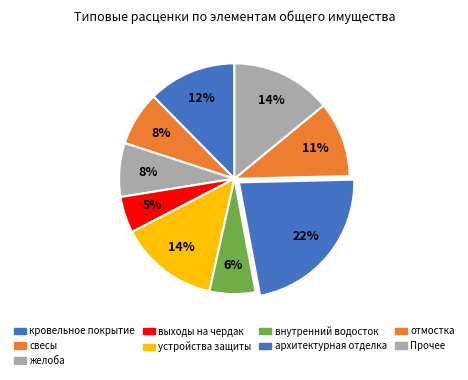

Count the number of slices in the pie.

9